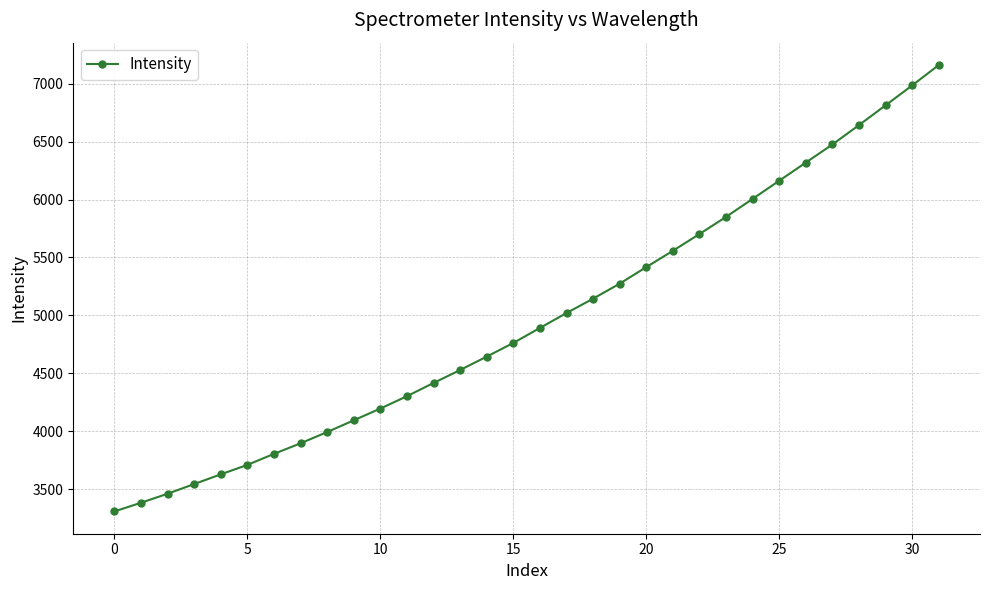

Count the number of categories in the chart.

32